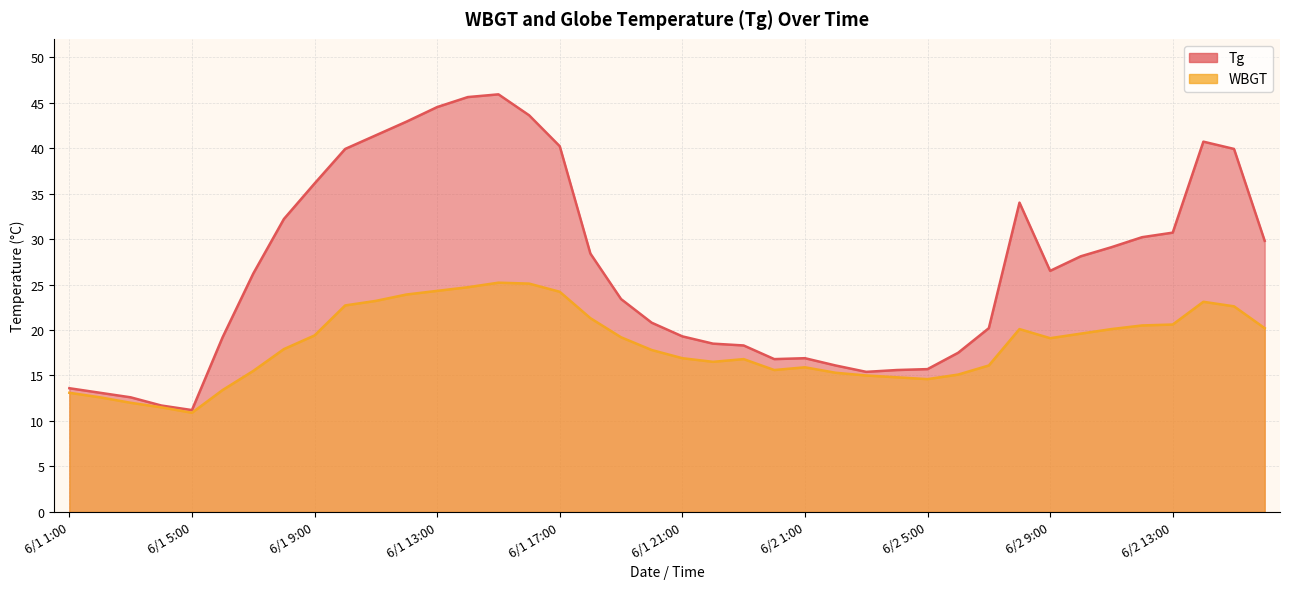

What is the minimum value shown in the chart?

10.9